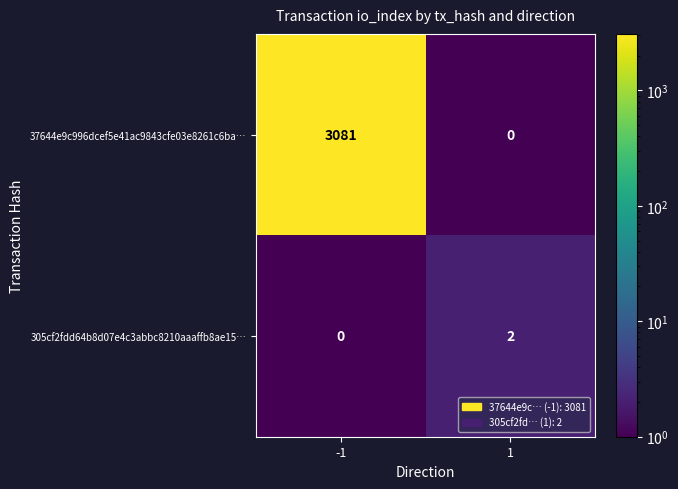

What is the maximum value for 37644e9c996dcef5e41ac9843cfe03e8261c6ba…?

3081